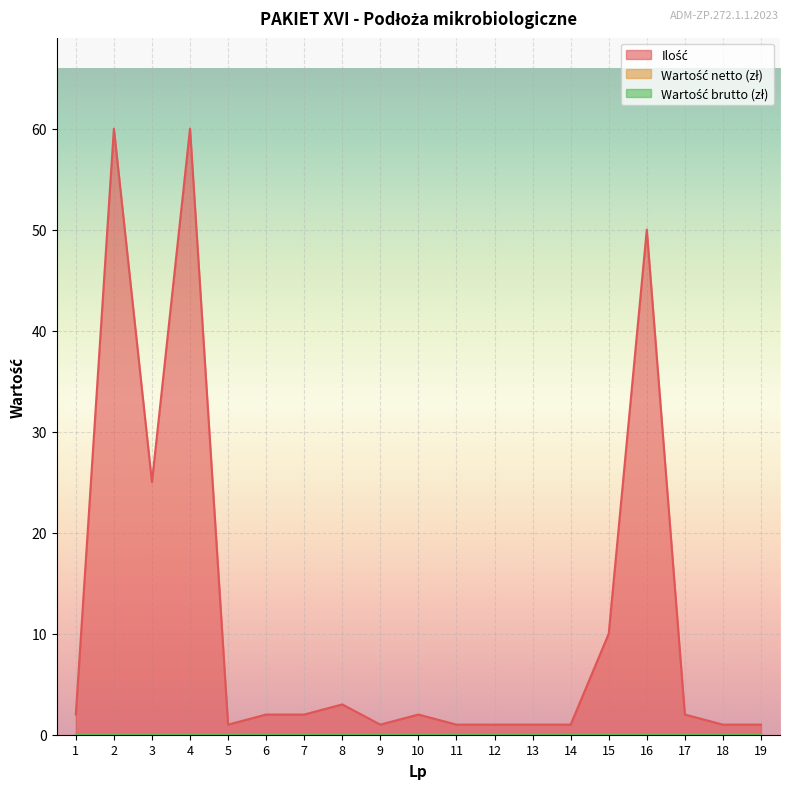

Which series has the largest total across all categories?

Ilość